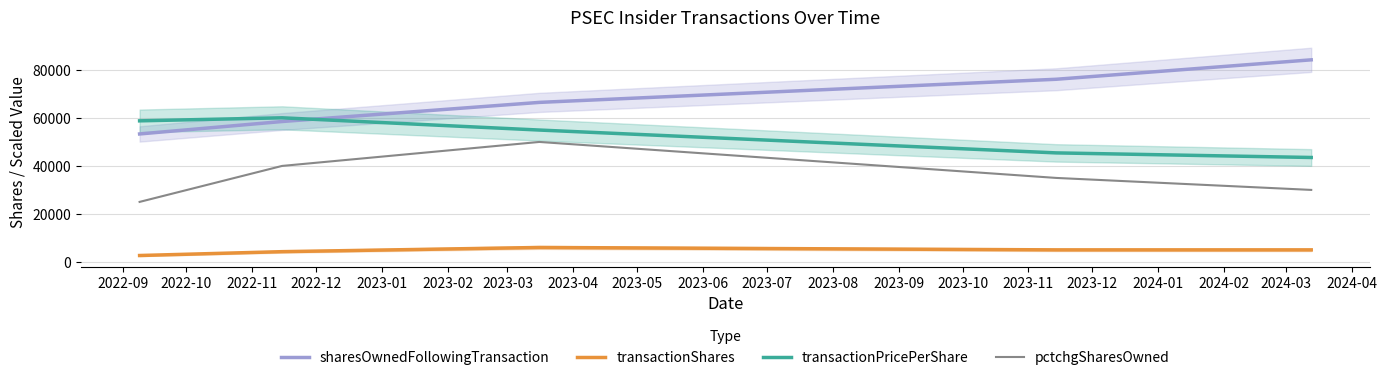

True or false: pctchgSharesOwned and transactionPricePerShare cross at least once.

False